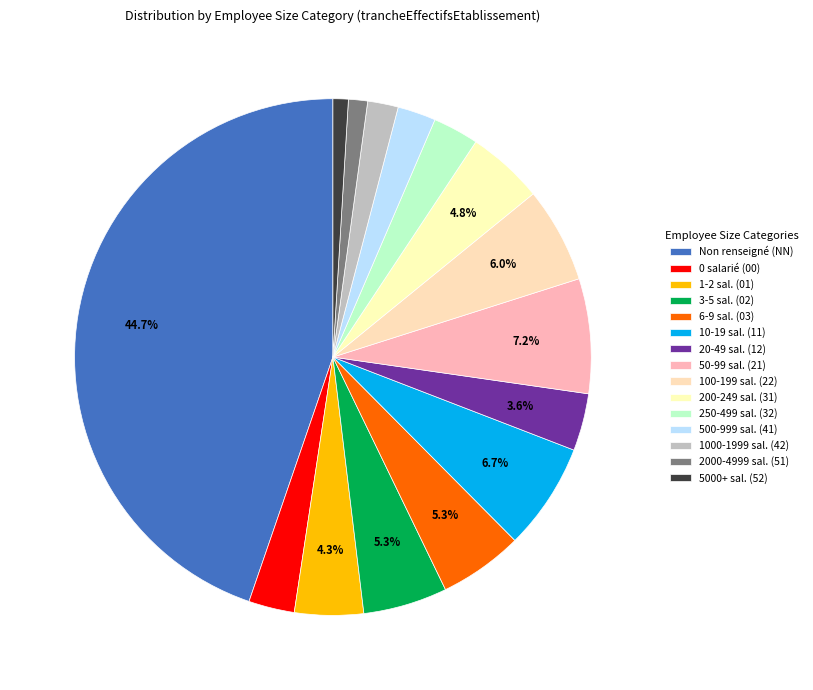

Is there a majority slice in this chart?

No